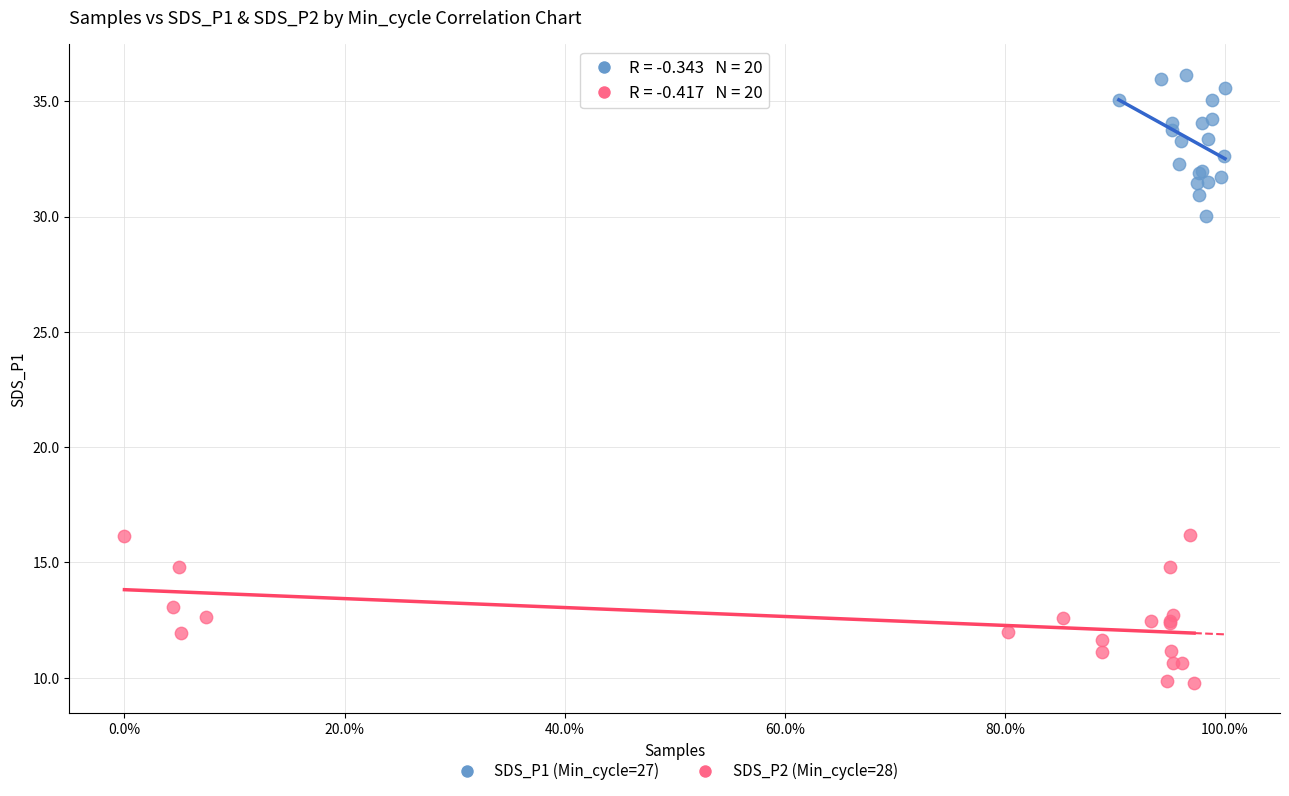

Which series has the largest Y range (max minus min)?

SDS_P2 (Min_cycle=28)